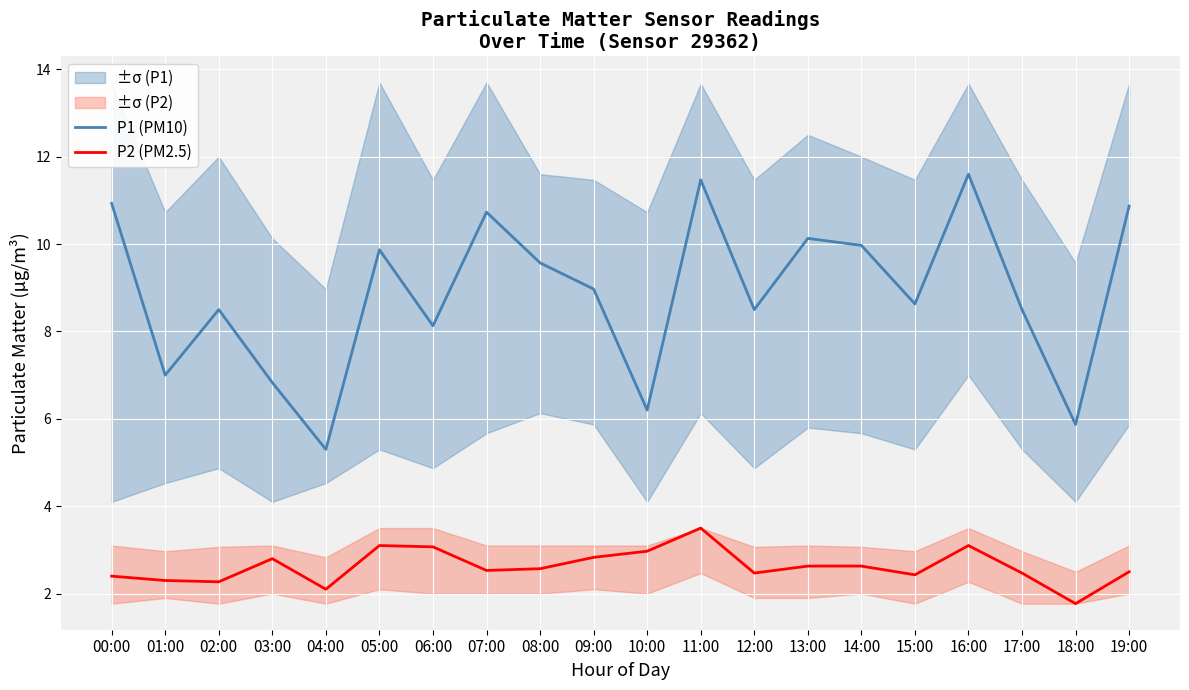

True or false: P1 (PM10) and P2 (PM2.5) cross at least once.

False